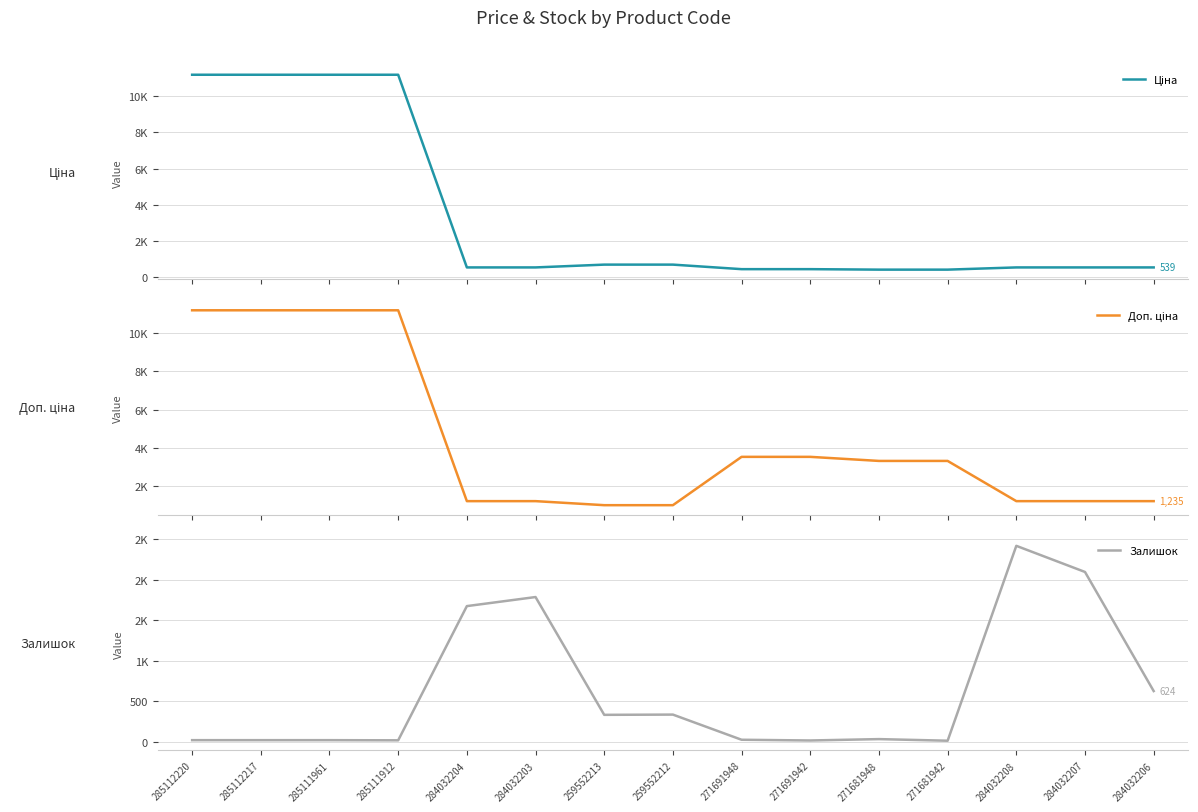

Which series has the largest total across all categories?

Доп. ціна